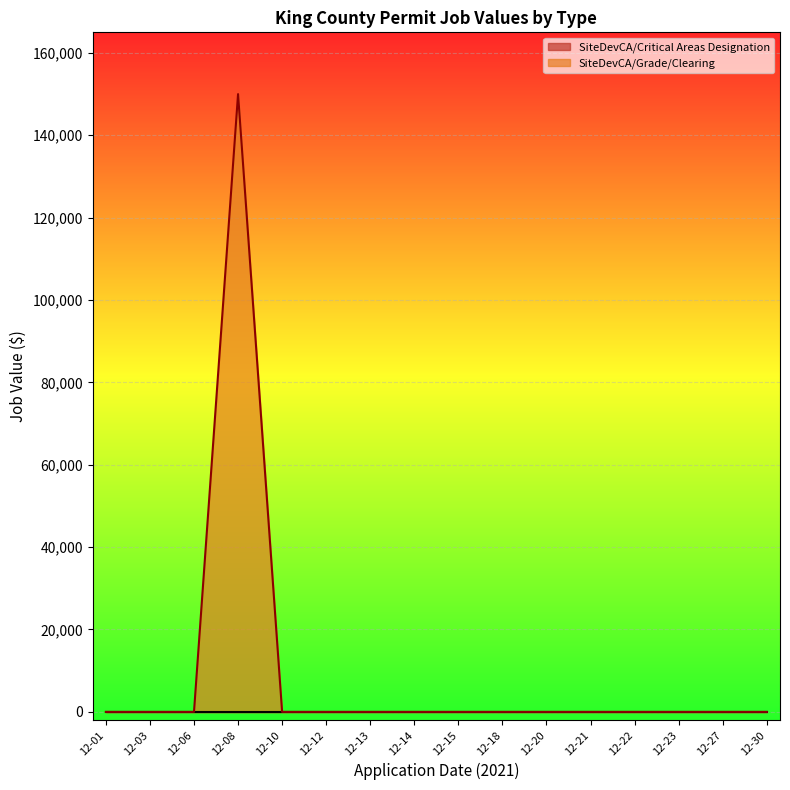

The SiteDevCA/Grade/Clearing series shows 0 at 2021-12-22. True or false?

True